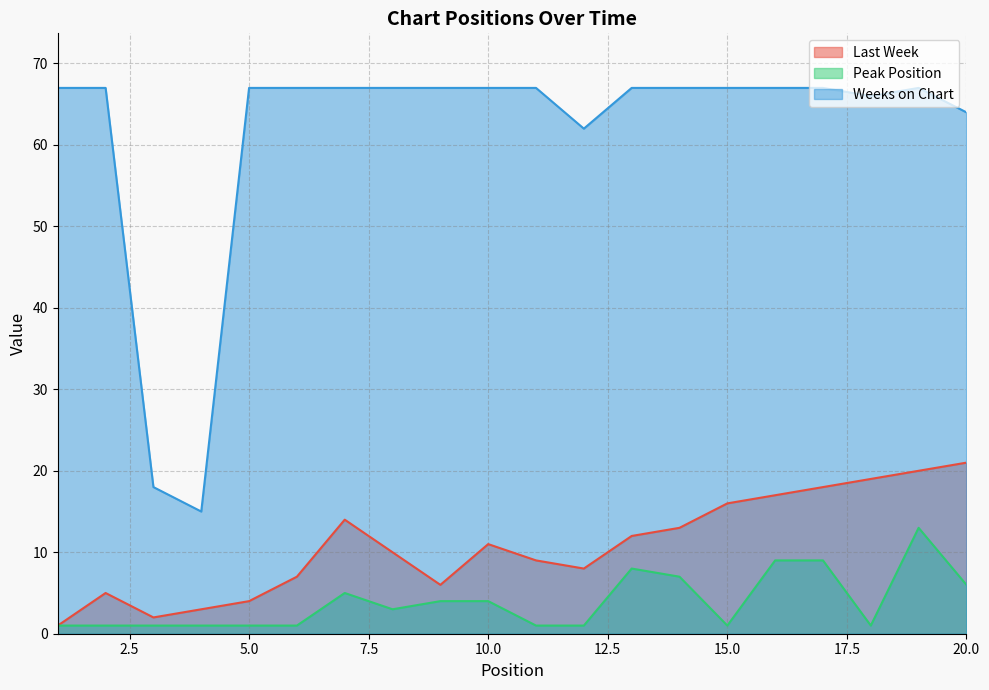

Reading left to right, extract all data points from this chart.

Last Week: 1	5	2	3	4	7	14	10	6	11	9	8	12	13	16	17	18	19	20	21
Peak Position: 1	1	1	1	1	1	5	3	4	4	1	1	8	7	1	9	9	1	13	6
Weeks on Chart: 67	67	18	15	67	67	67	67	67	67	67	62	67	67	67	67	67	66	67	64